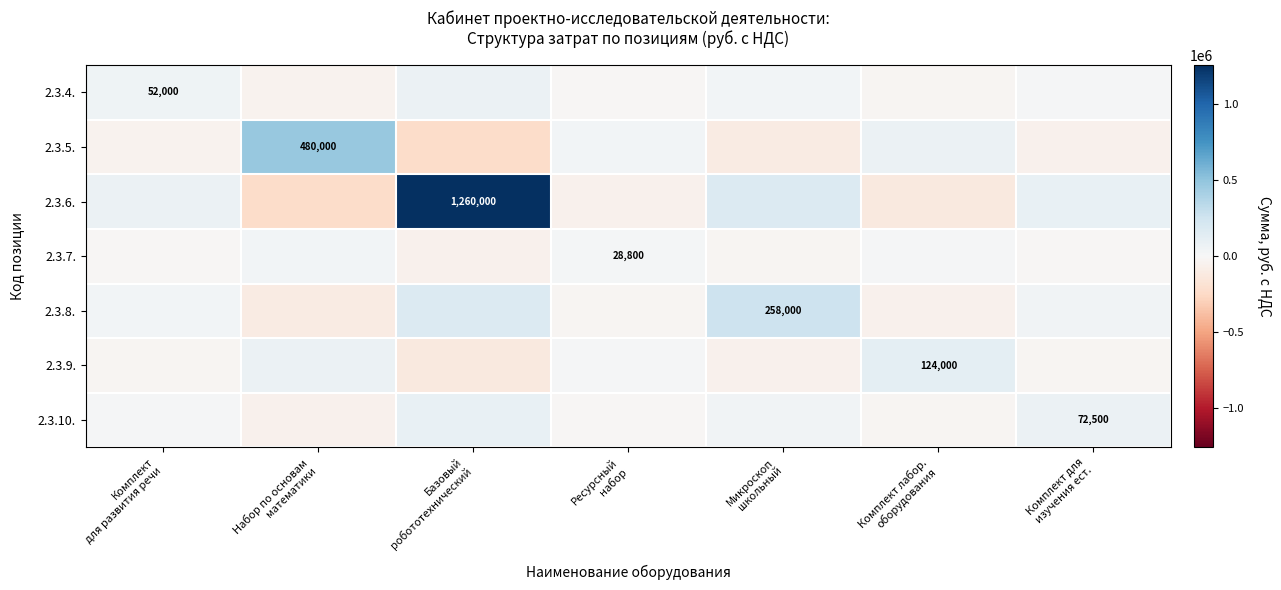

Between Комплект лабор.
оборудования and Базовый
робототехнический, which is larger?

Базовый
робототехнический